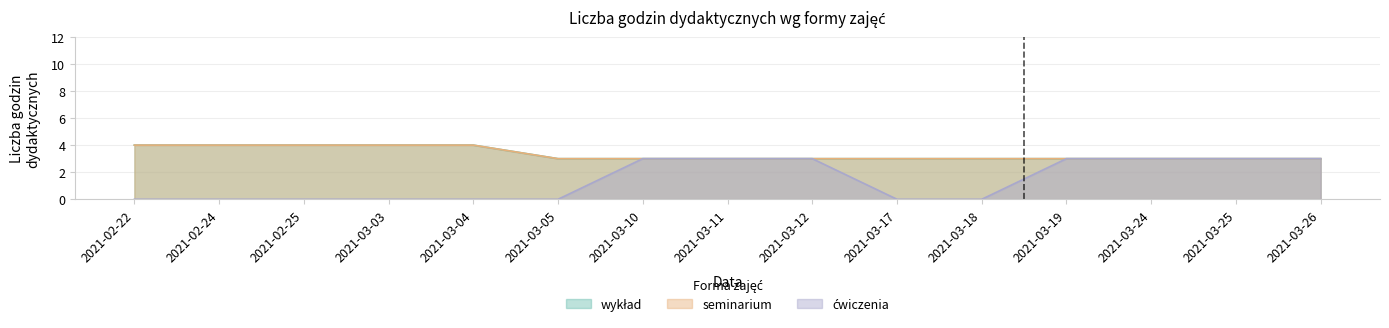

What is the value of the ćwiczenia point at the 12th from the left?

3